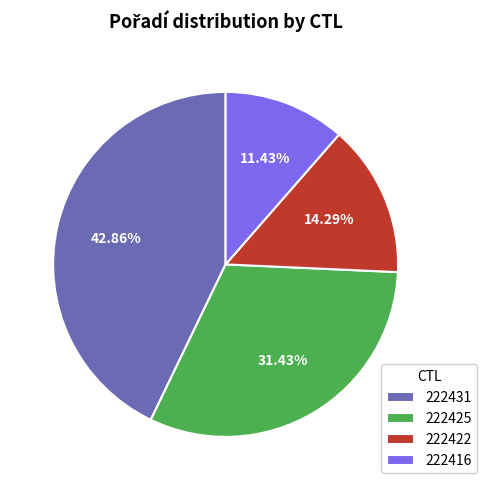

To the nearest percent, what is the difference between the 222422 and 222416 slice percentages?

3%